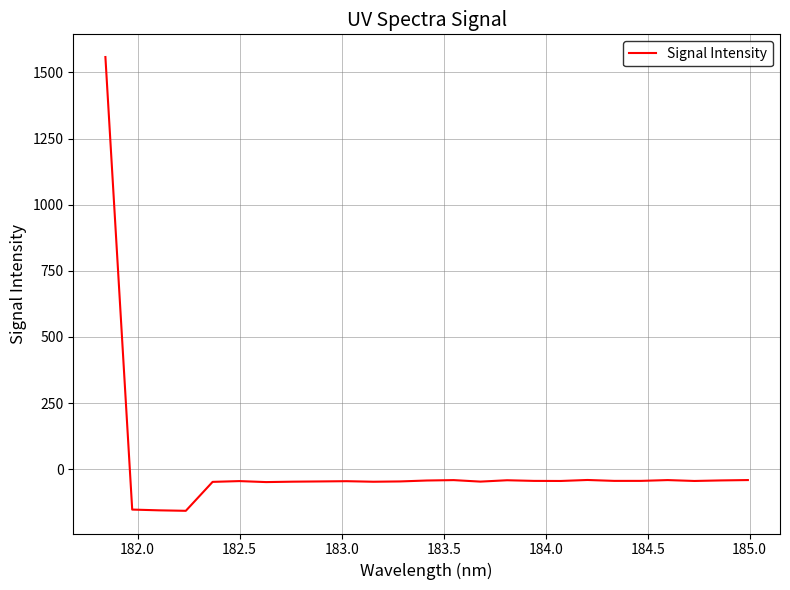

How many values are below -44?

17